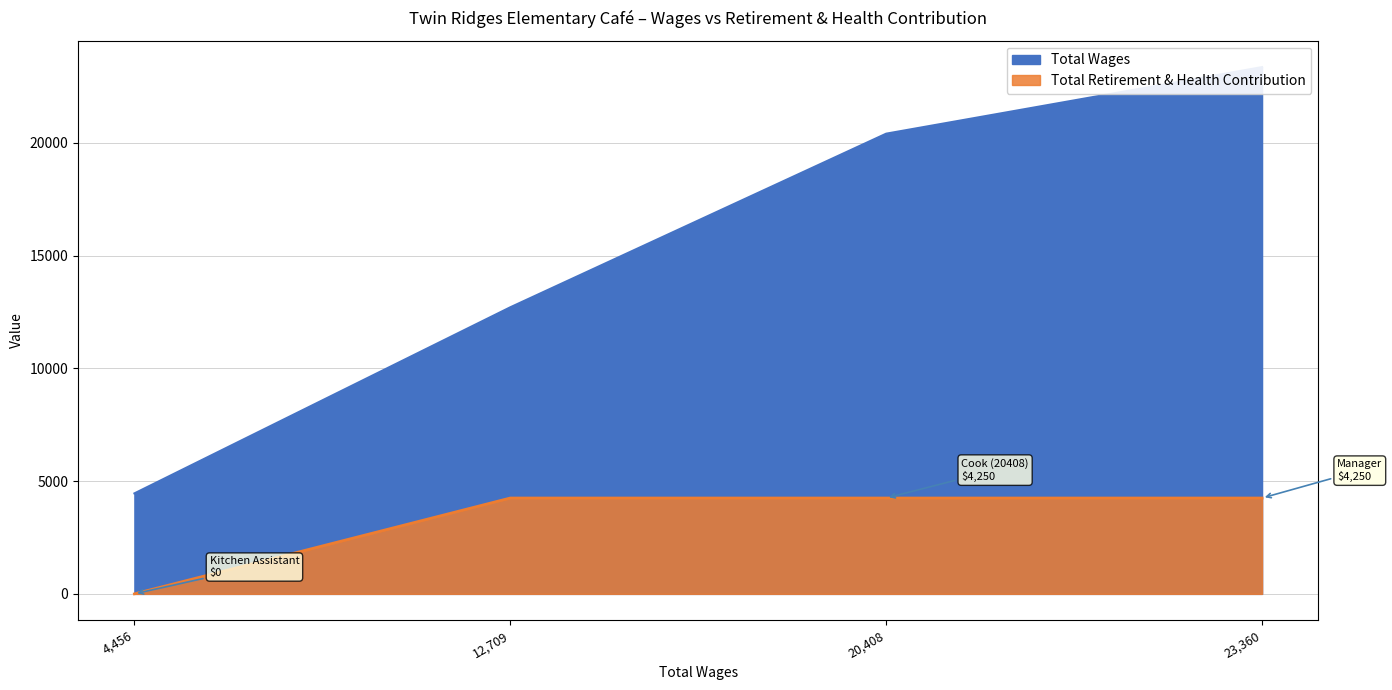

Rank the series at Kitchen Assistant from highest to lowest value.

Total Wages, Total Retirement & Health Contribution